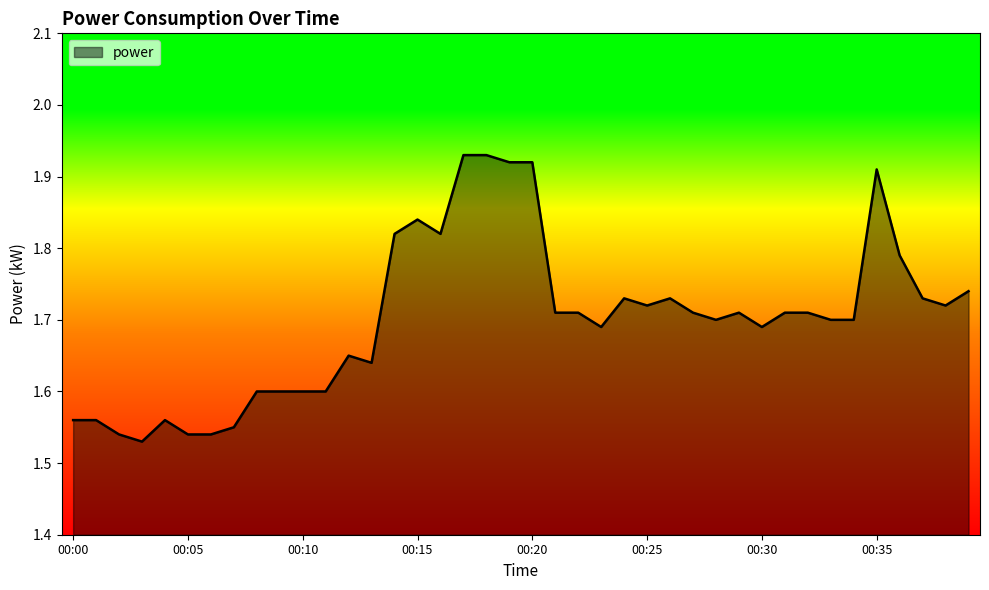

What is the difference between the maximum and minimum values?

0.4